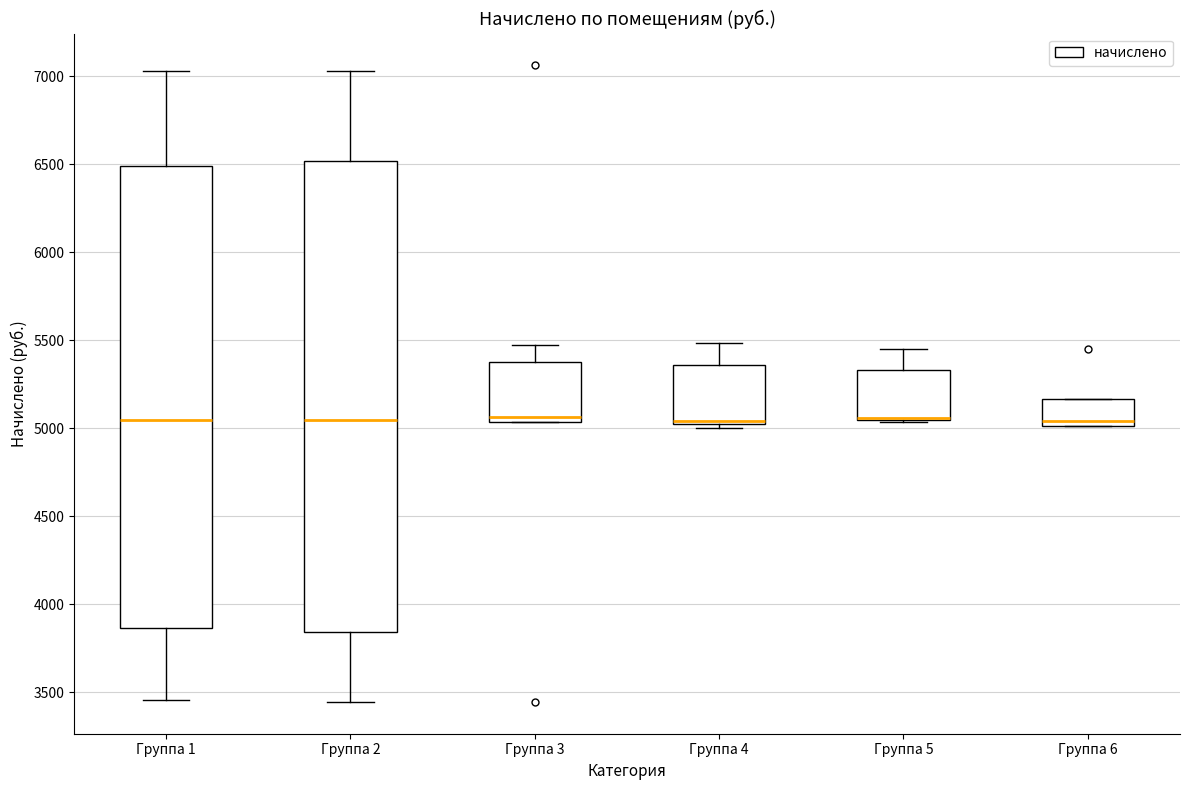

Reading left to right, transcribe this box plot: for each box, give where its median line is, the range the box spans, and where its two whiskers end, as read against the y-axis. The values are not printed on the chart, so give them approximately, as read against the axis.

Группа 1: median 5050, box 3850 to 6500, whiskers 3450 to 7050
Группа 2: median 5050, box 3850 to 6500, whiskers 3450 to 7050
Группа 3: median 5050 (just above the box's lower edge), box 5050 to 5350, whiskers 5050 to 5450
Группа 4: median 5050 (drawn on the box's lower edge), box 5050 to 5350, whiskers 5000 to 5500
Группа 5: median 5050 (drawn on the box's lower edge), box 5050 to 5350, whiskers 5050 to 5450
Группа 6: median 5050, box 5000 to 5150, whiskers 5000 to 5150